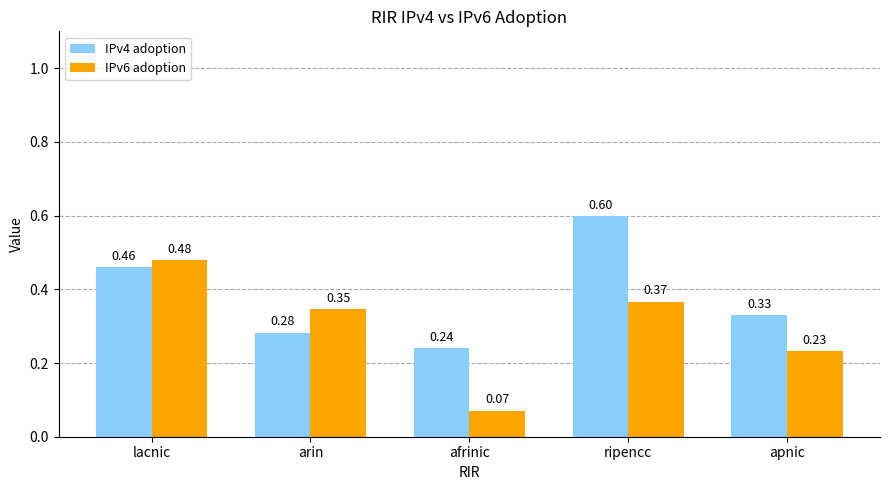

At which label is IPv6 adoption closest to 0?

afrinic